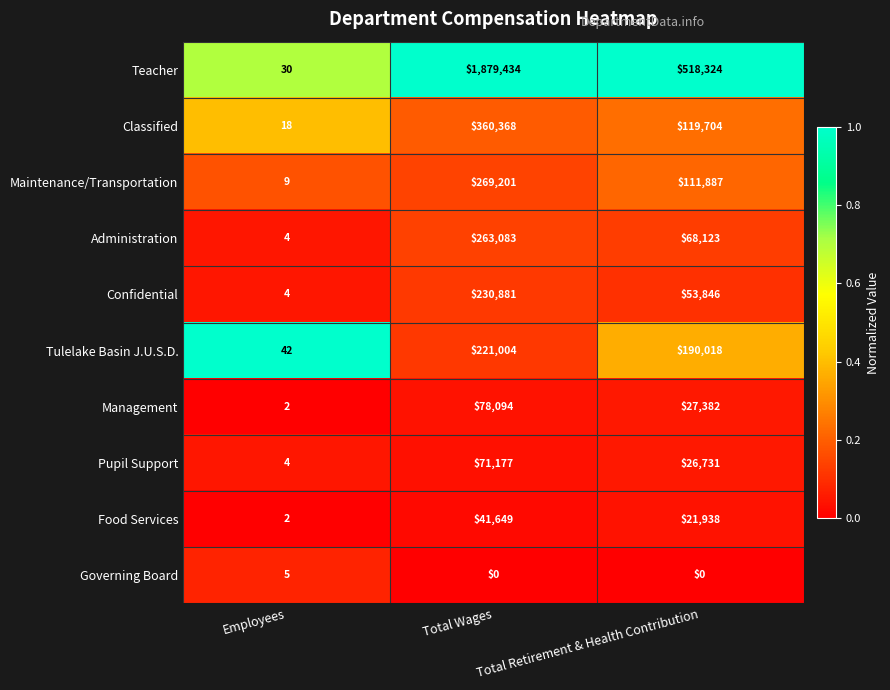

What is the maximum value shown in the chart?

1879434